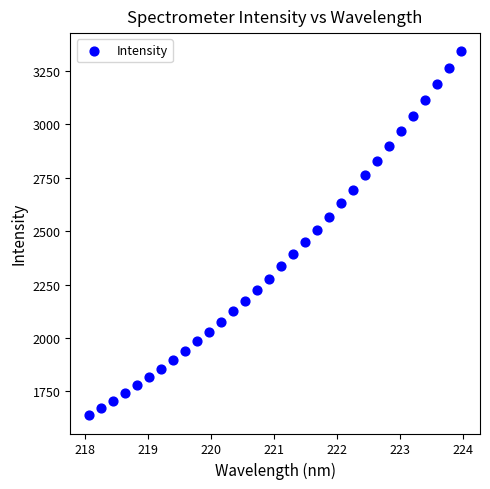

What is the range of Y values (max minus min)?

1704.3